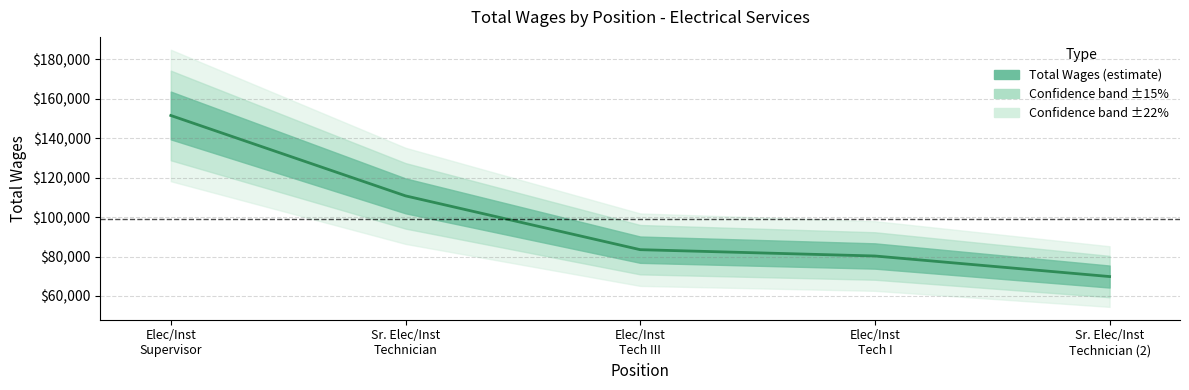

Is it true that the value at Elec/Inst Supervisor is 72810?

False